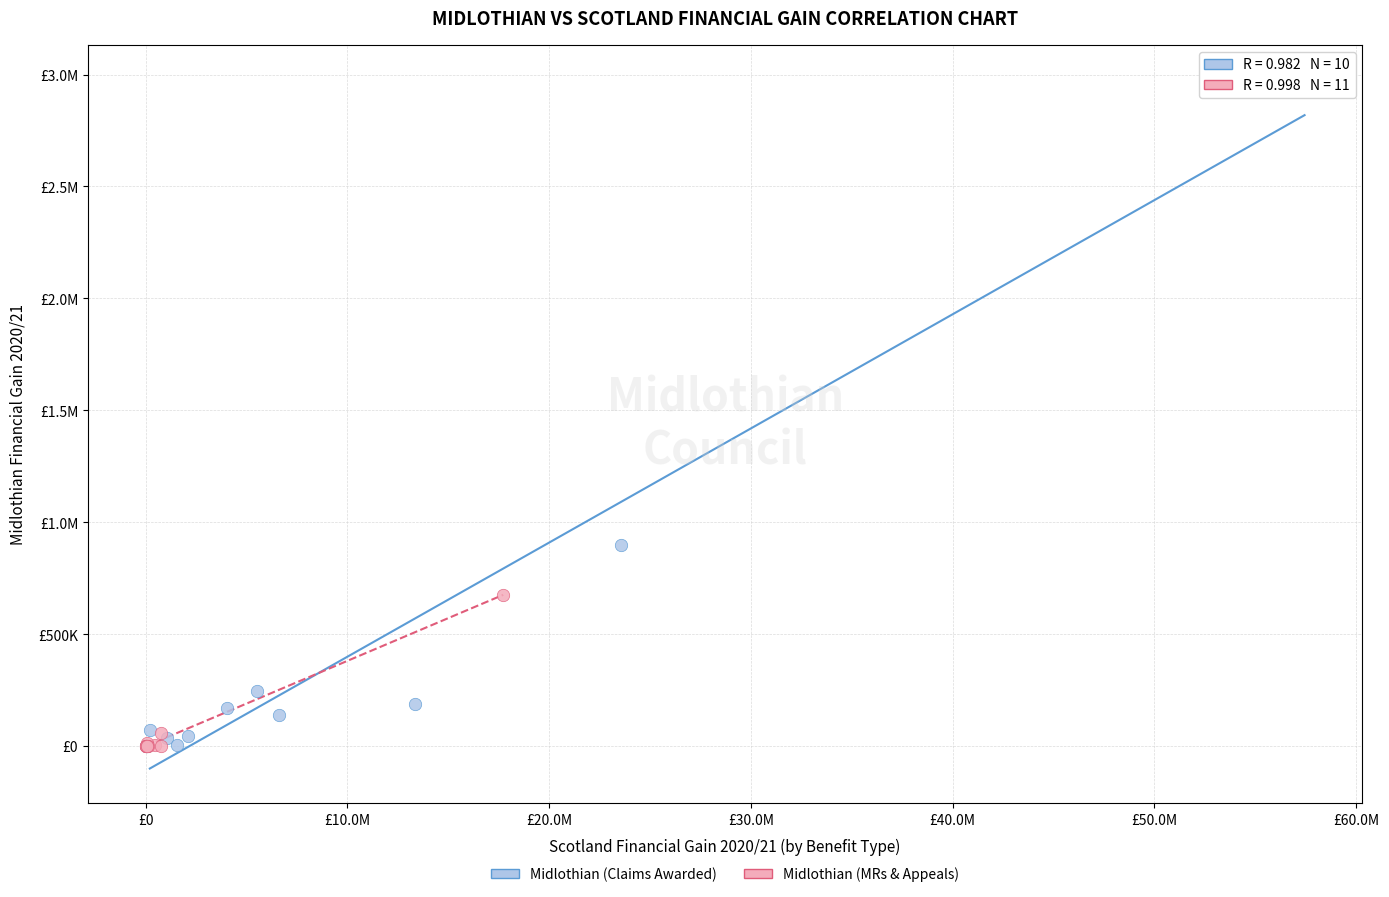

What are all the series names shown in the legend?

Midlothian (Claims Awarded), Midlothian (MRs & Appeals)